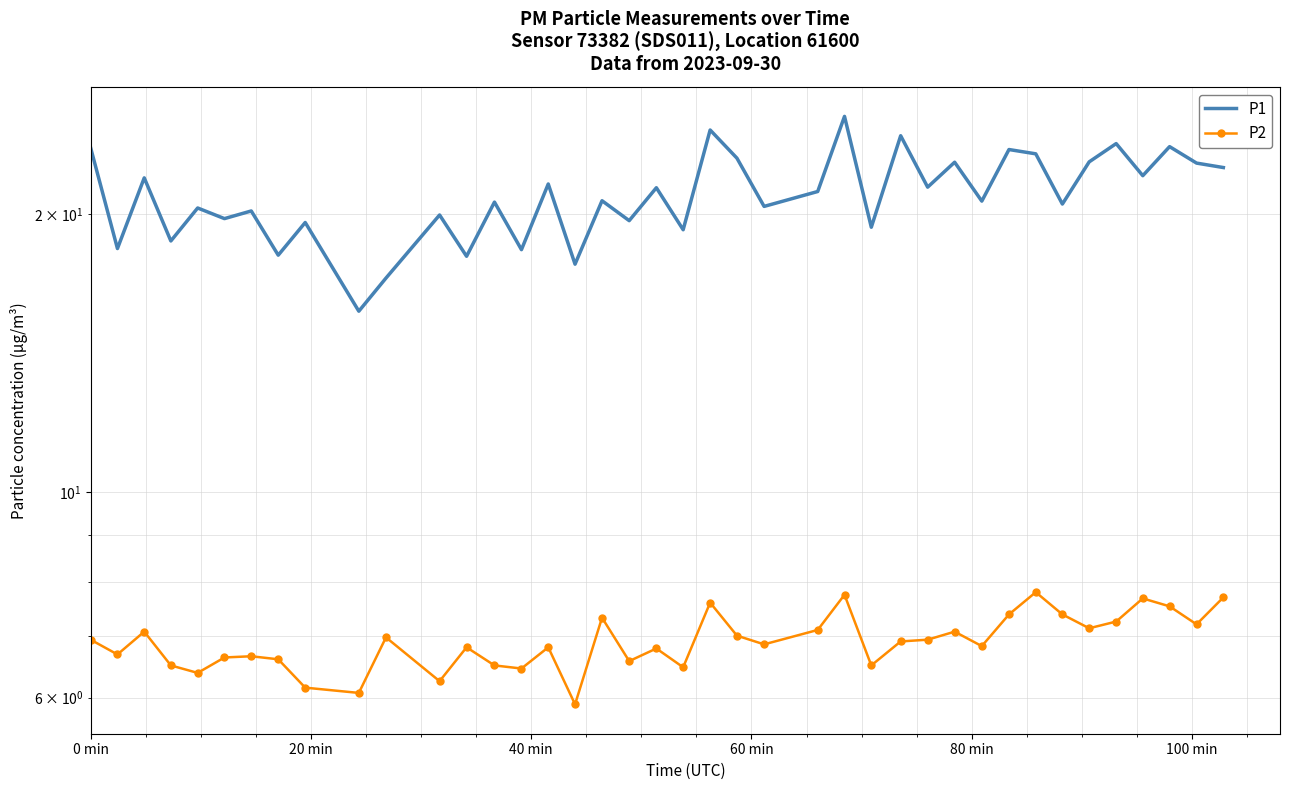

Is this an area chart (filled region under the line)?

No